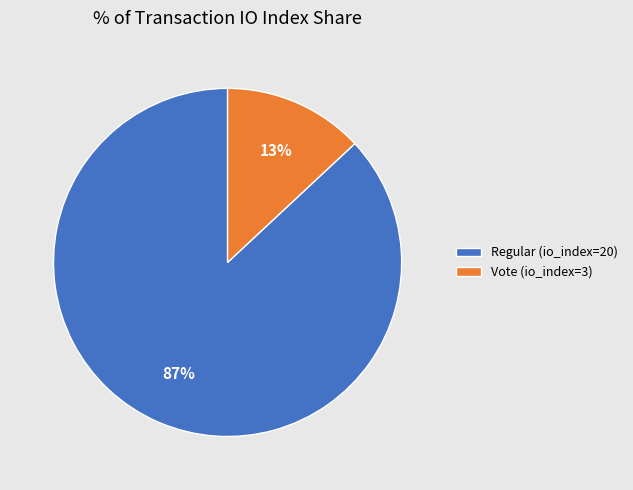

Approximately how many times larger is the value at Regular (io_index=20) compared to Vote (io_index=3)?

6.7